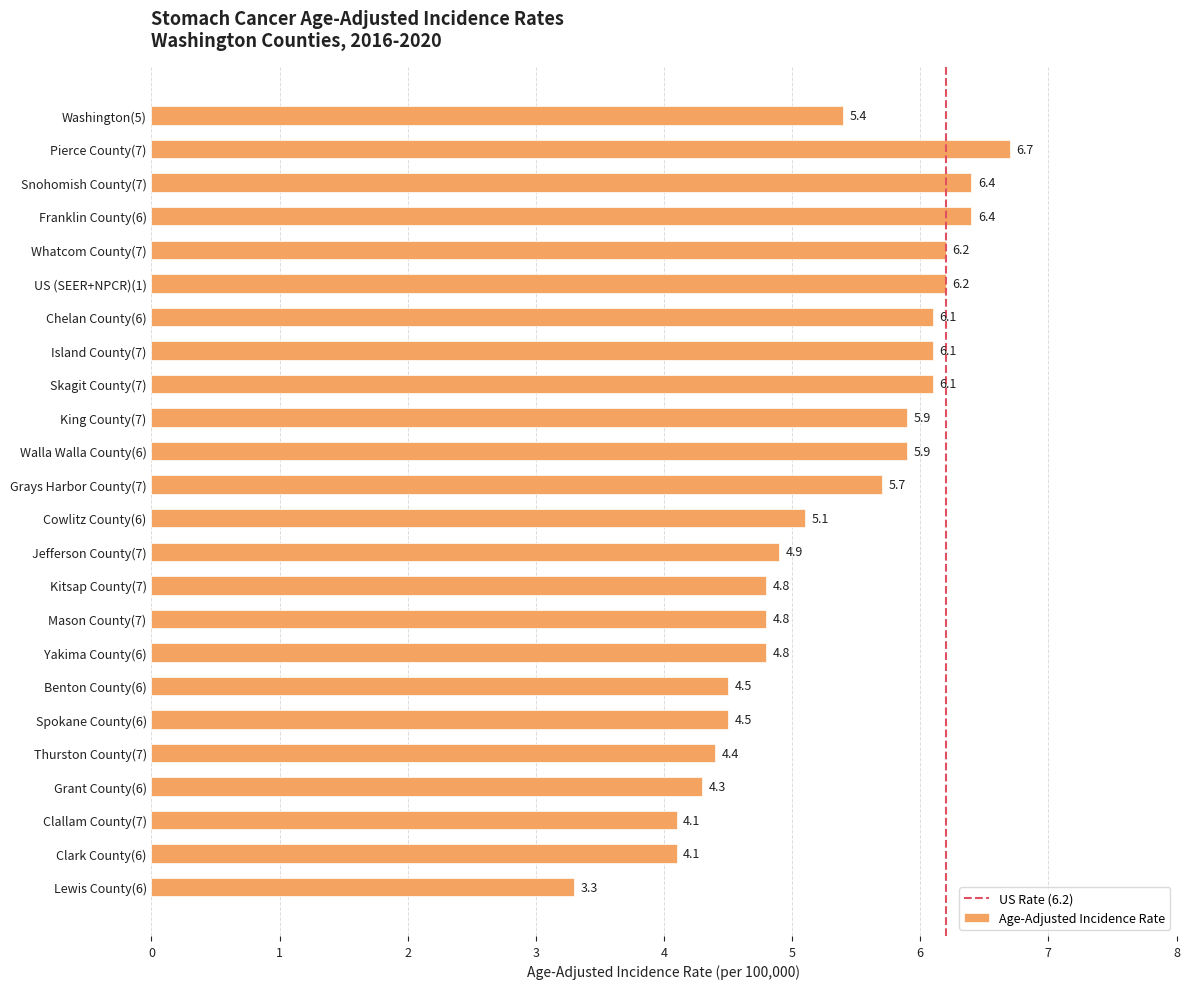

What is the maximum value shown in the chart?

6.7